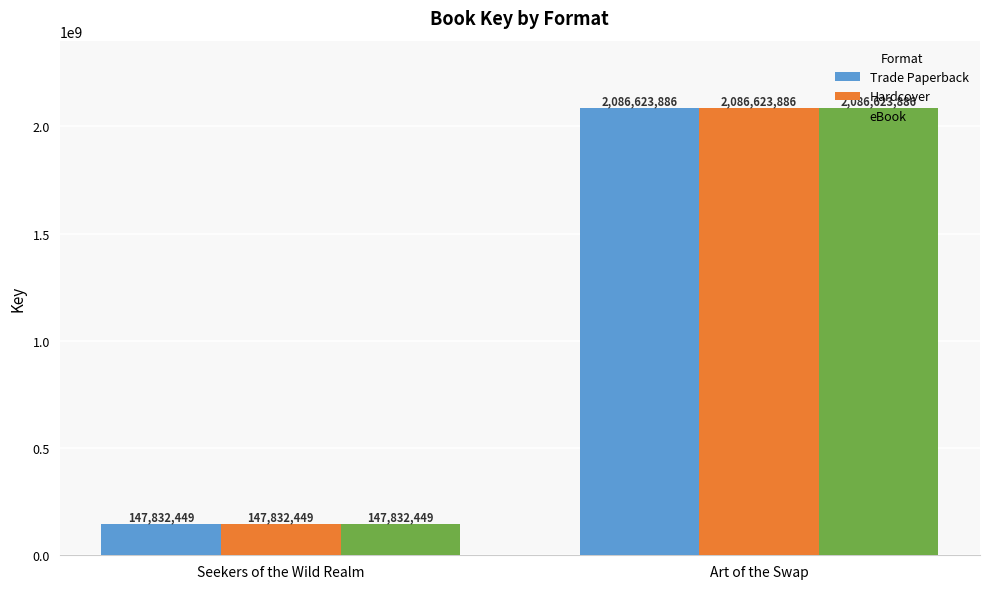

What are all the series names shown in the legend?

Trade Paperback, Hardcover, eBook